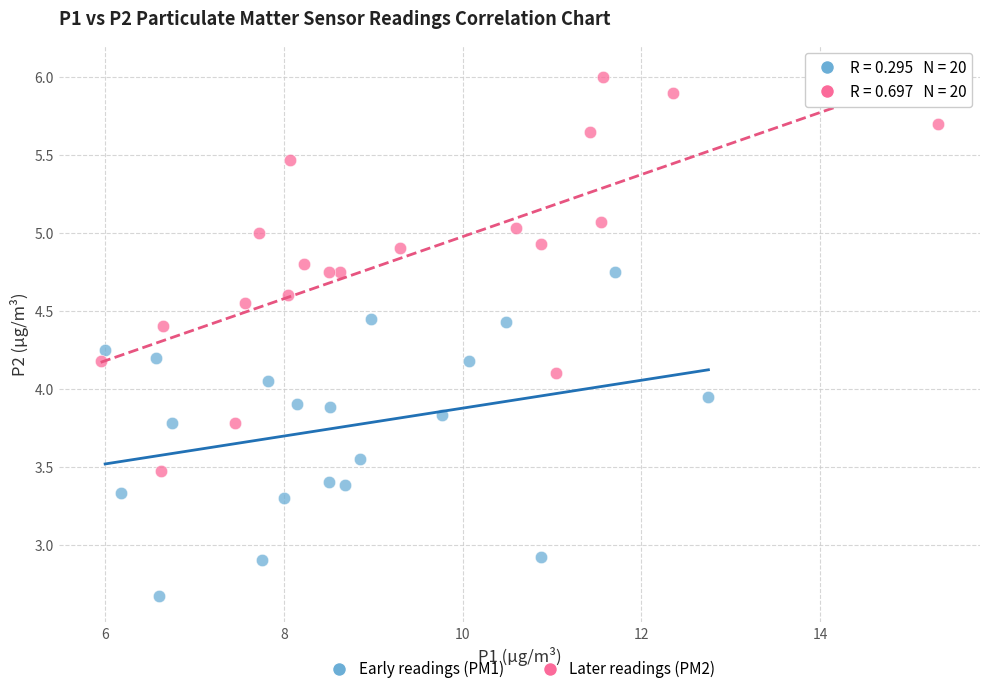

Which series has the widest spread of Y values?

Later readings (PM2)